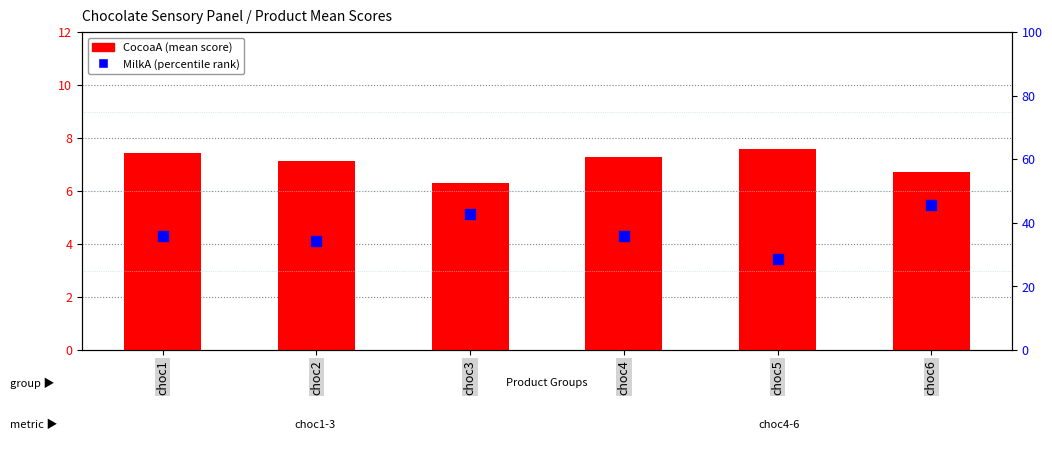

What are all the series names shown in the legend?

CocoaA, MilkA (percentile)